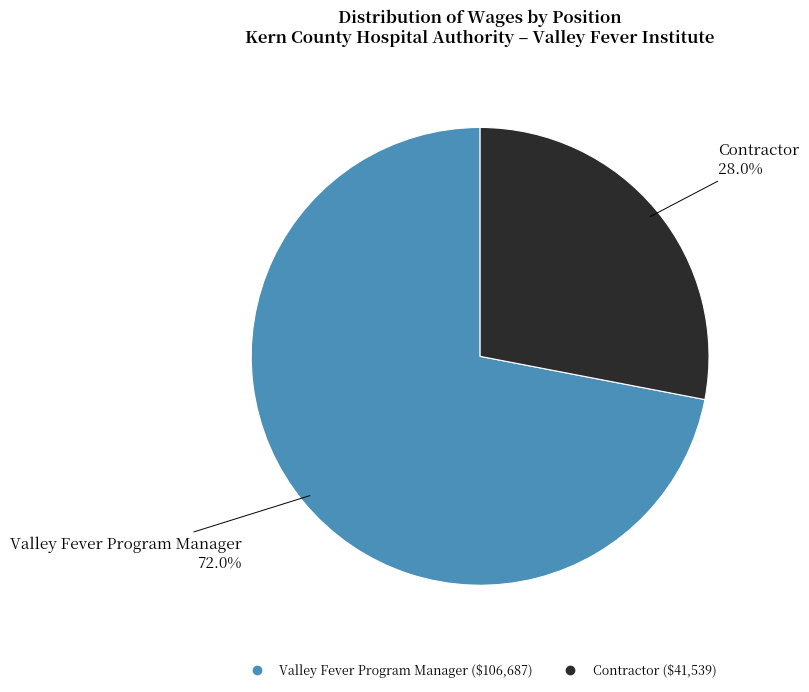

Rank the categories by value from lowest to highest.

Contractor, Valley Fever Program Manager